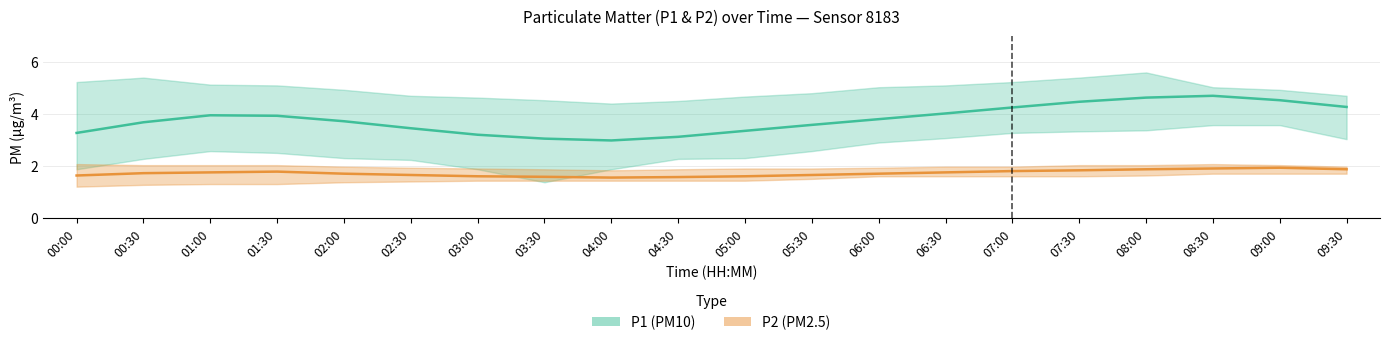

Does the chart have visible grid lines?

Yes